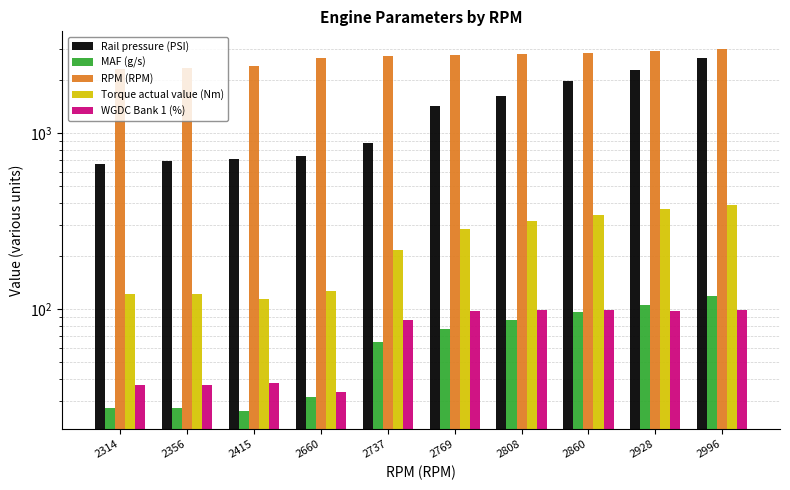

At which category does the chart reach its minimum across all series?

2415